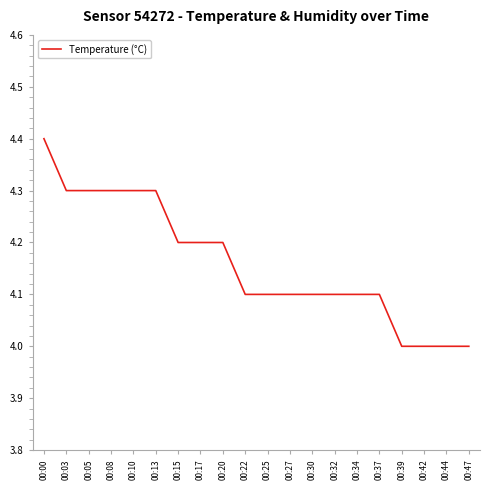

What is the minimum value shown in the chart?

4.0